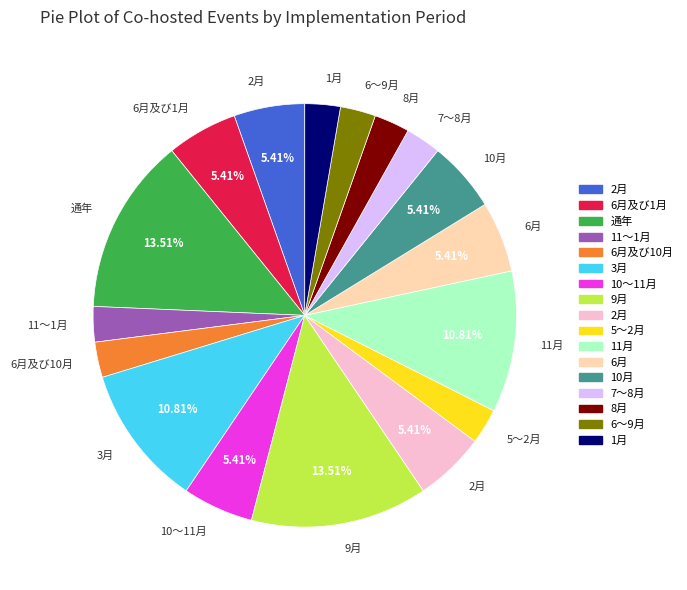

Does any single category account for the majority?

No